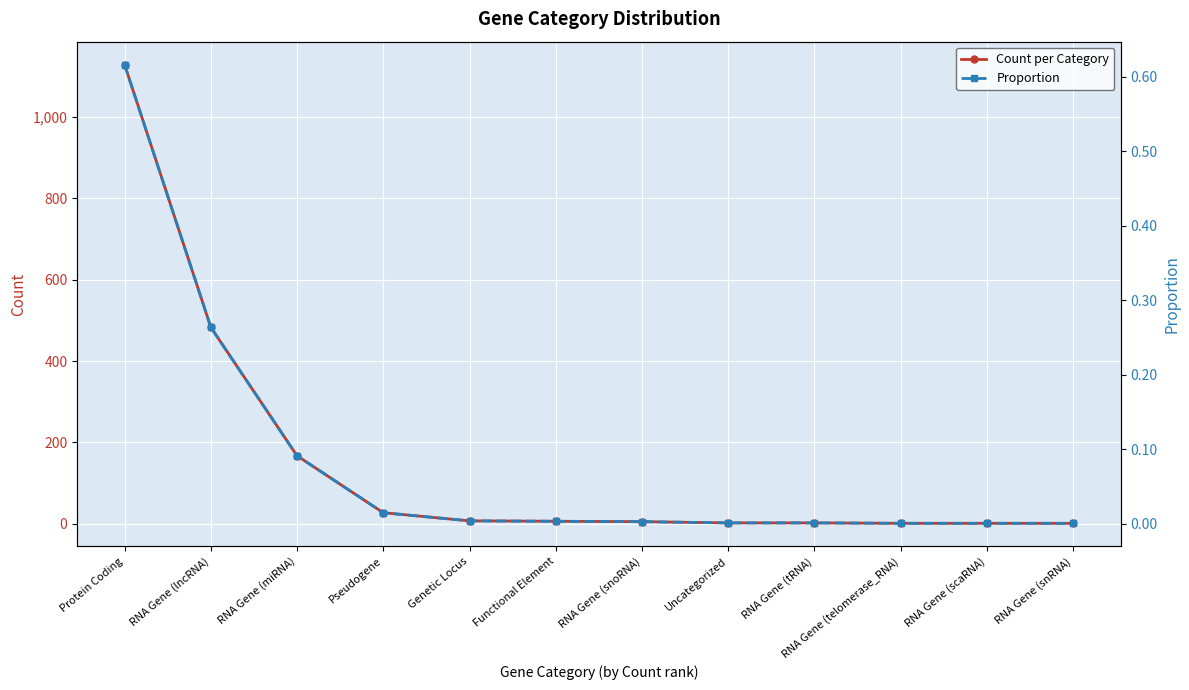

Between Pseudogene and RNA Gene (telomerase_RNA), which series saw the biggest shift?

Count per Category